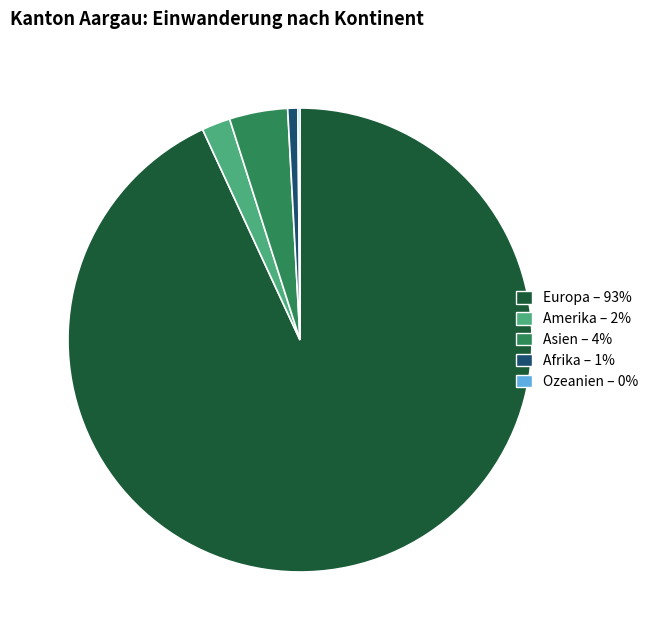

Is there a majority slice in this chart?

Yes